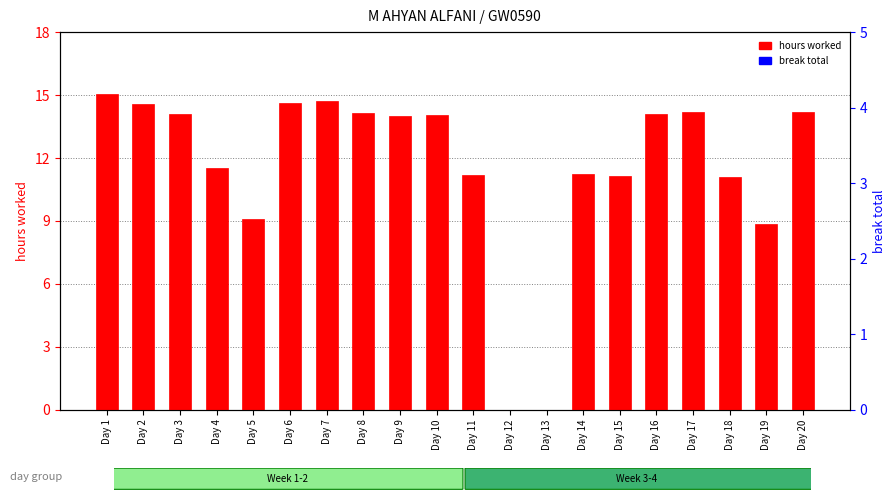

Between Day 15 and Day 1, which is larger?

Day 1